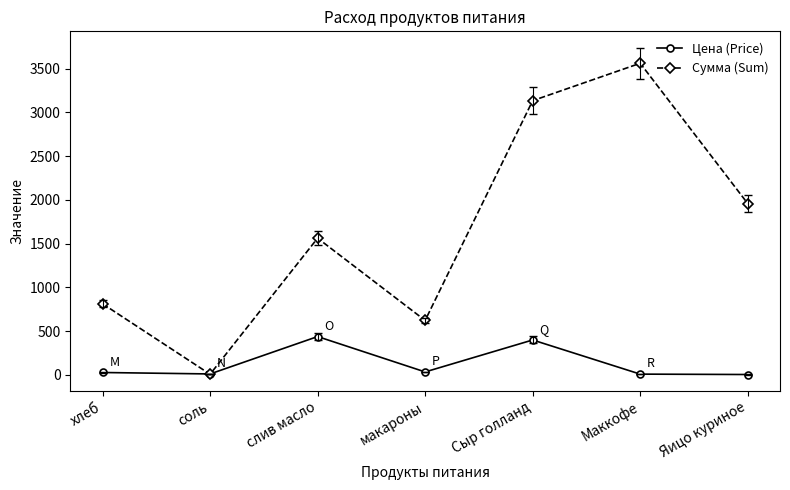

Which category has the highest value across all series?

Маккофе